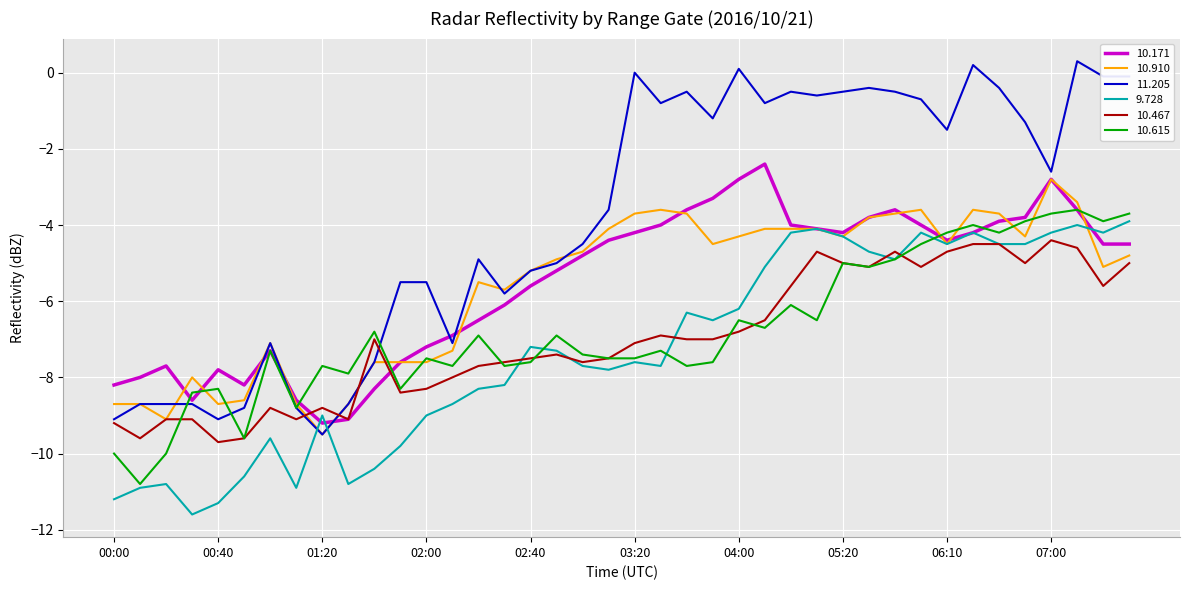

What is the minimum value for 11.205?

-9.5